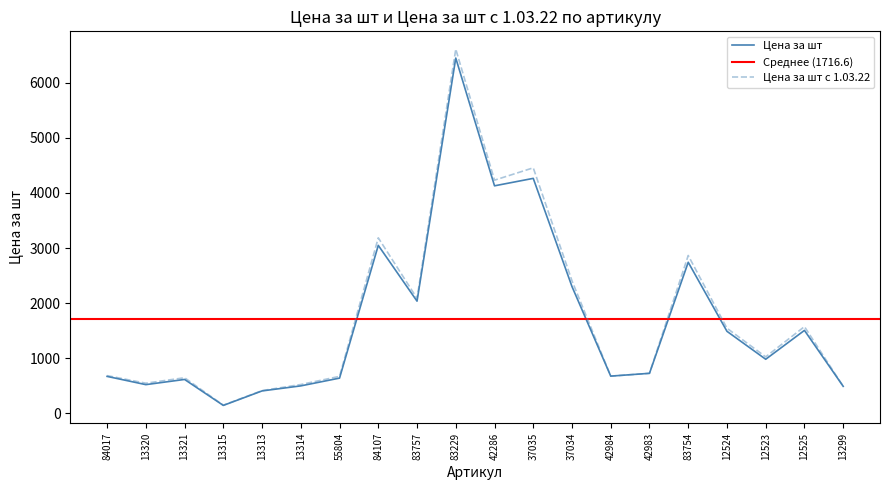

Where is Цена за шт nearest to the value 3296?

84107